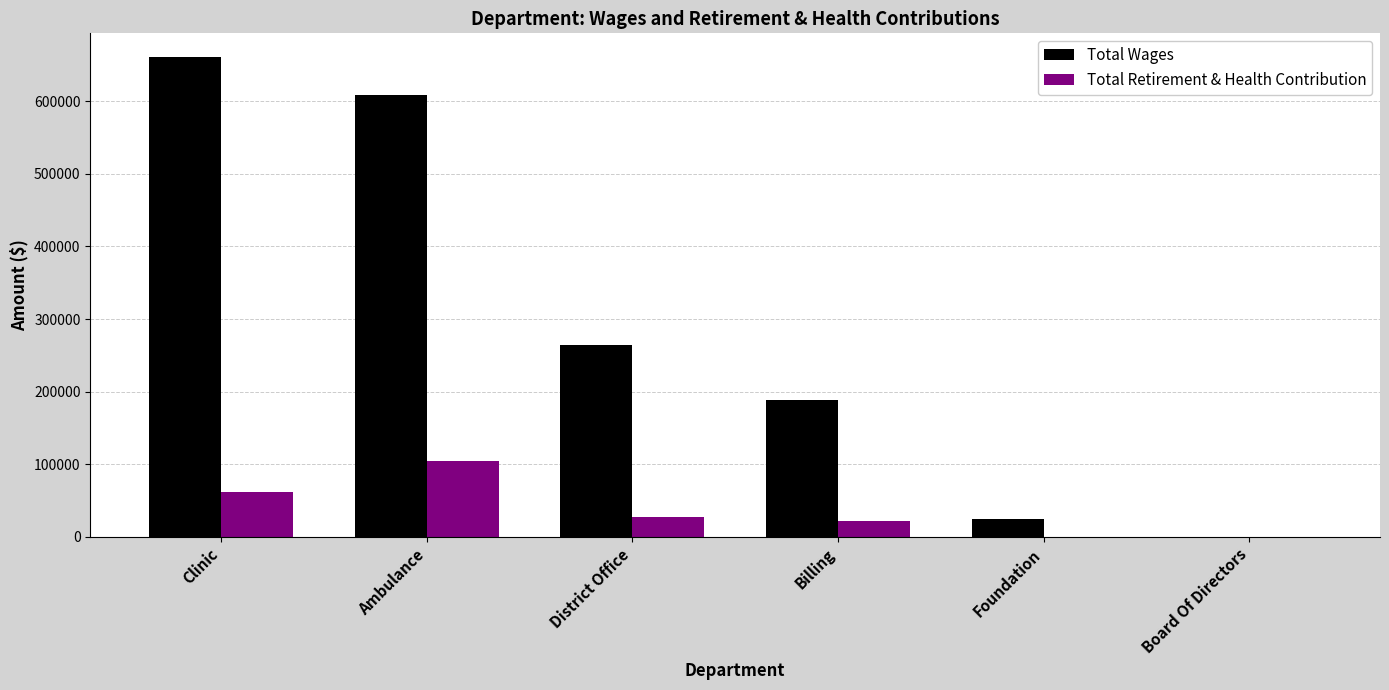

At which label is Total Retirement & Health Contribution closest to 52091?

Clinic